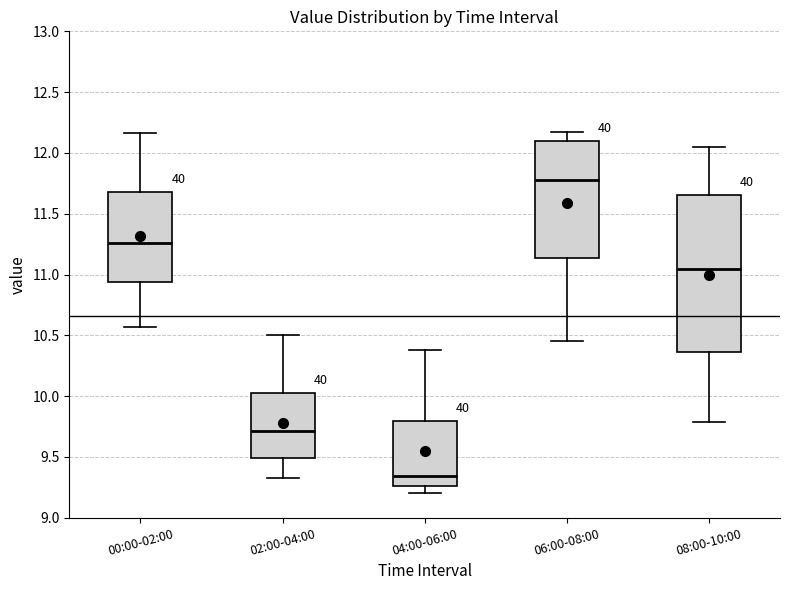

Where does the lower whisker of the box for 02:00-04:00 end on the y-axis? The values are not printed on the chart, so give them approximately, as read against the axis.

9.35